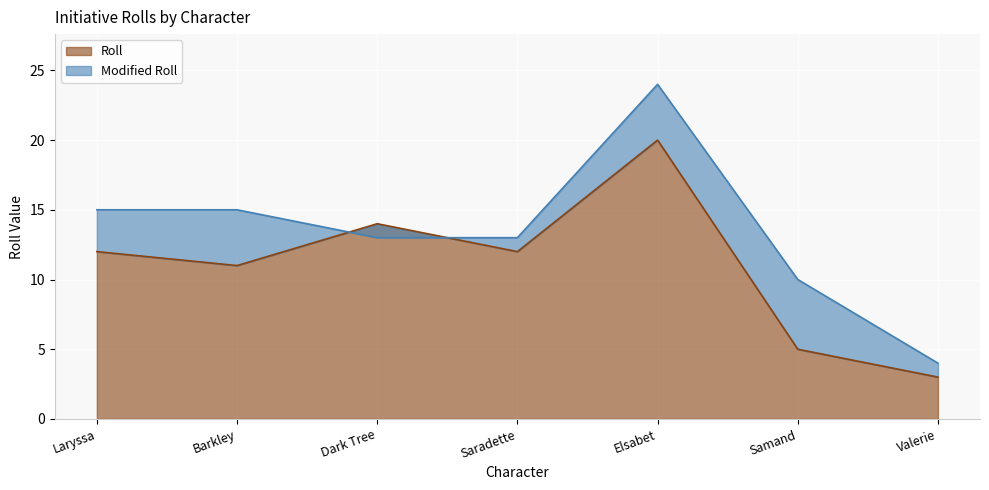

At which label does Modified Roll first exceed 13?

Laryssa